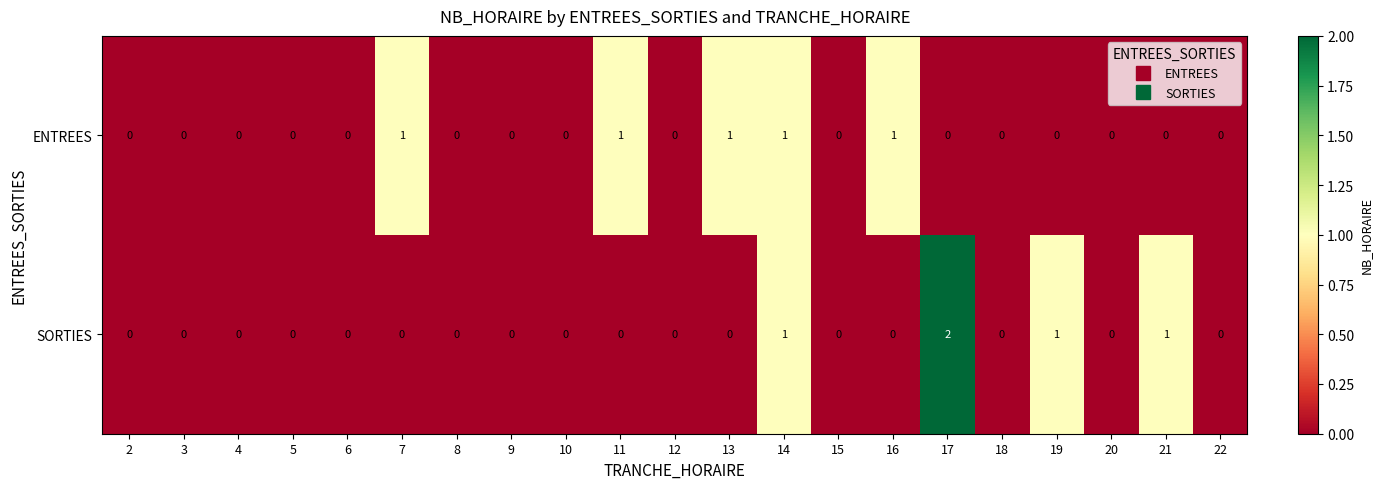

Which series has the widest spread of values?

SORTIES